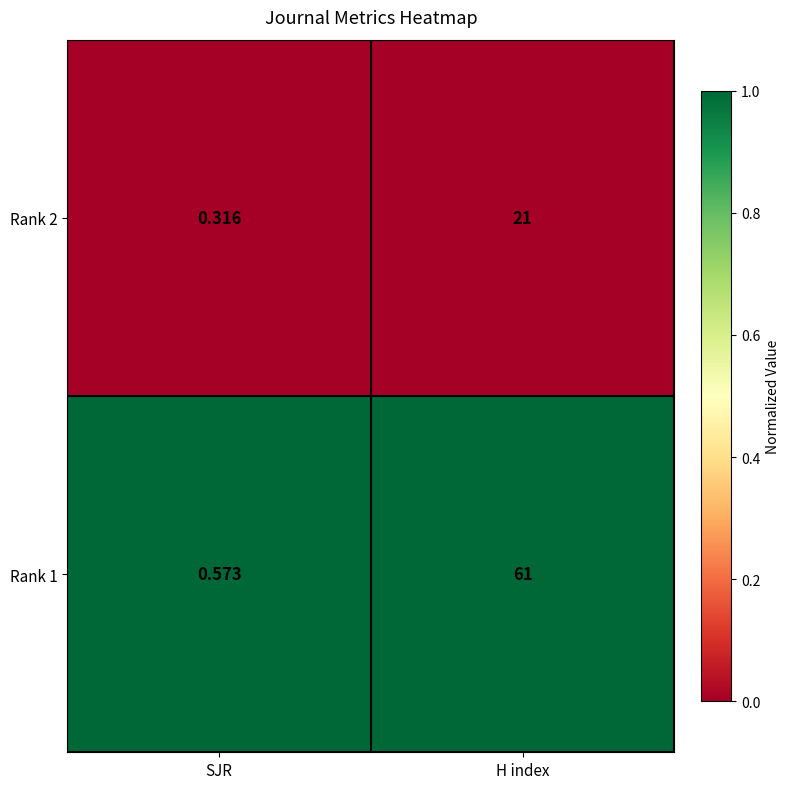

Which label corresponds to the largest value in the chart?

H index